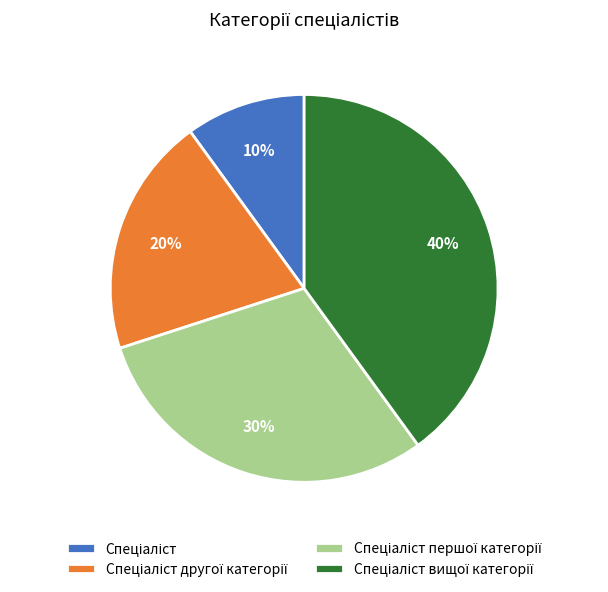

Is there a majority slice in this chart?

No